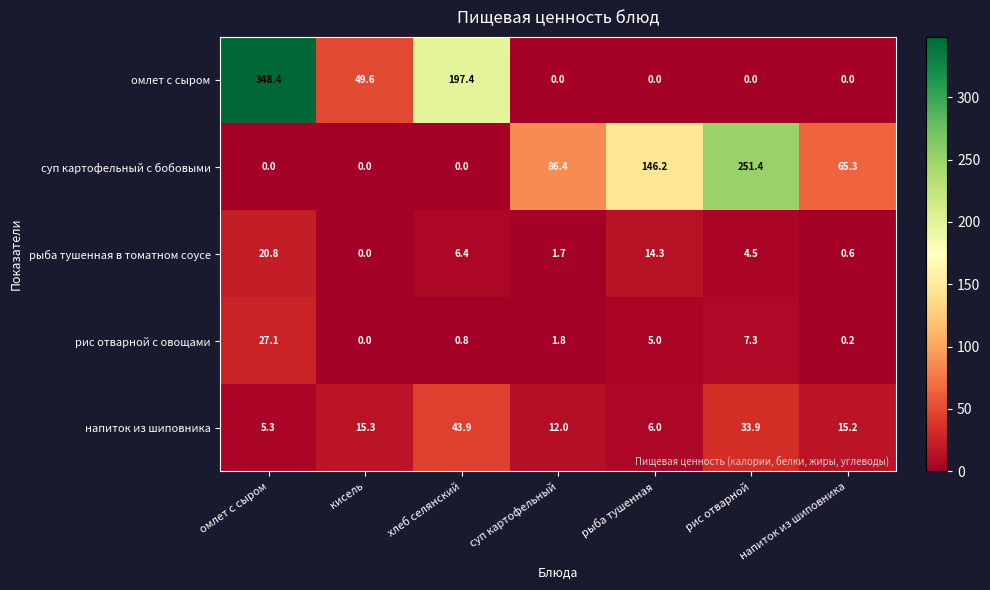

At суп картофельный, list the series in order from smallest to largest.

омлет с сыром, рыба тушенная в томатном соусе, рис отварной с овощами, напиток из шиповника, суп картофельный с бобовыми